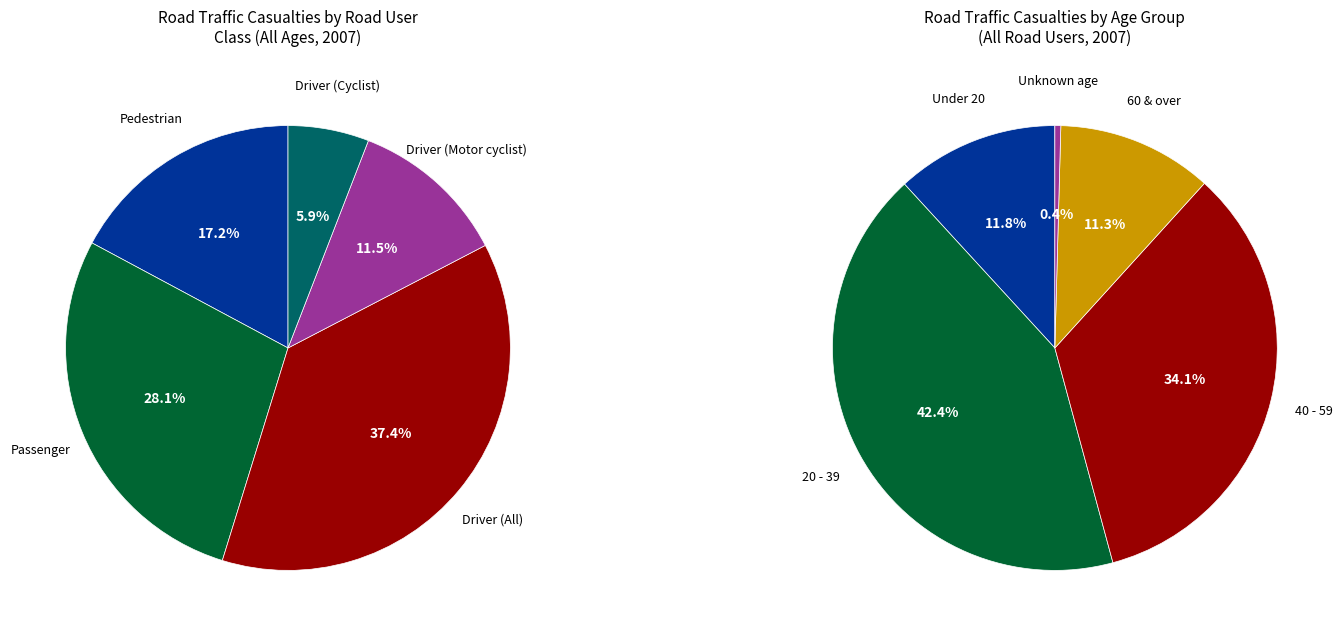

Does Pedestrian account for over 50% of the chart?

No